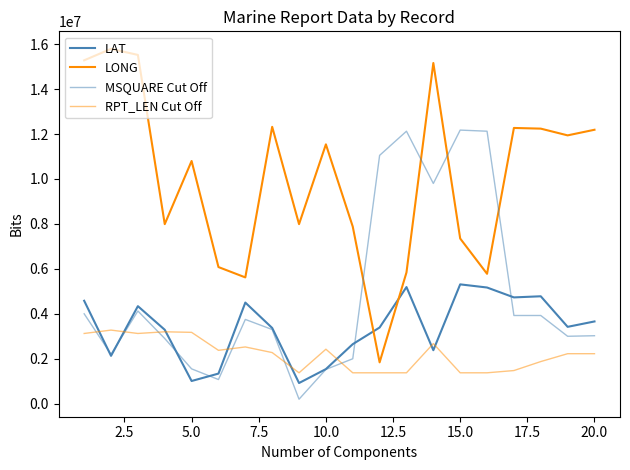

How many lines are shown in the chart?

4